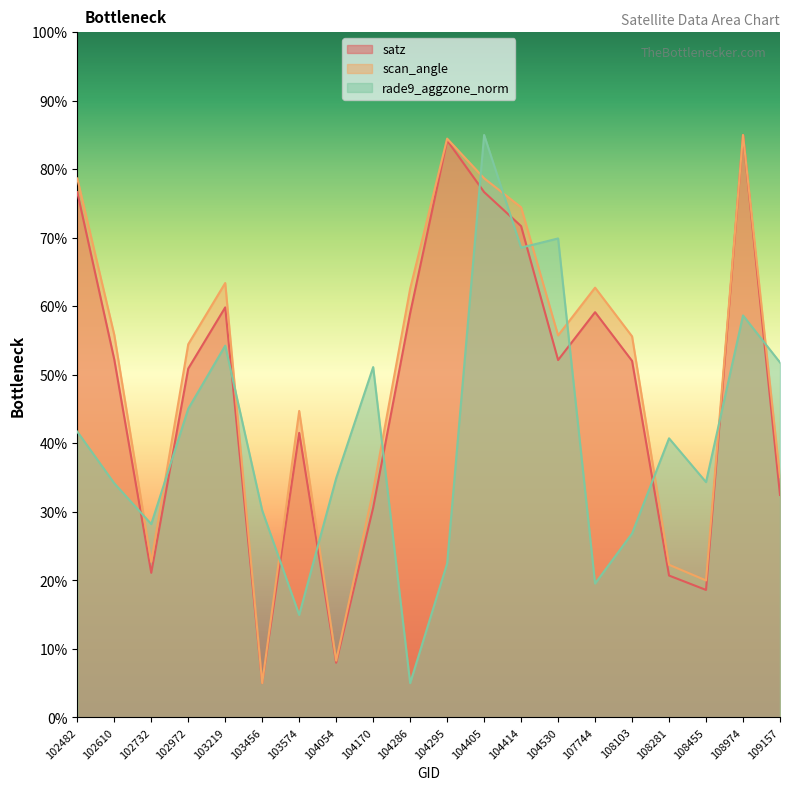

What is the minimum value for rade9_aggzone_norm?

5.0